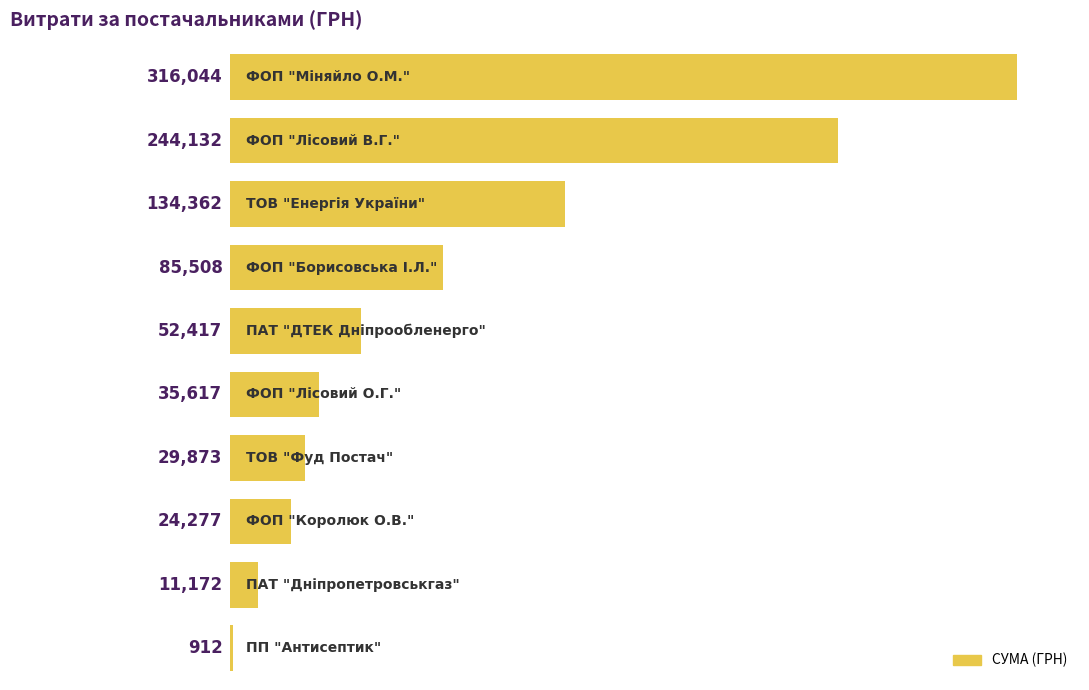

What is the maximum value shown in the chart?

316043.7